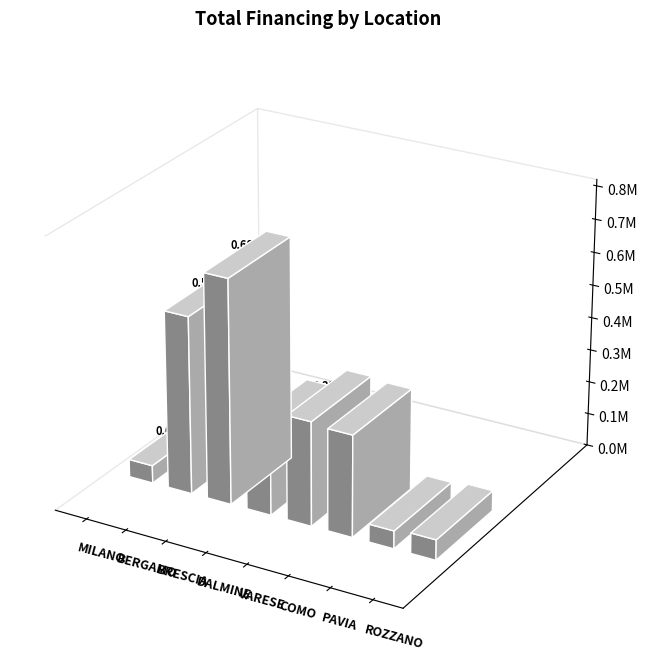

What is the minimum value shown in the chart?

54144.9